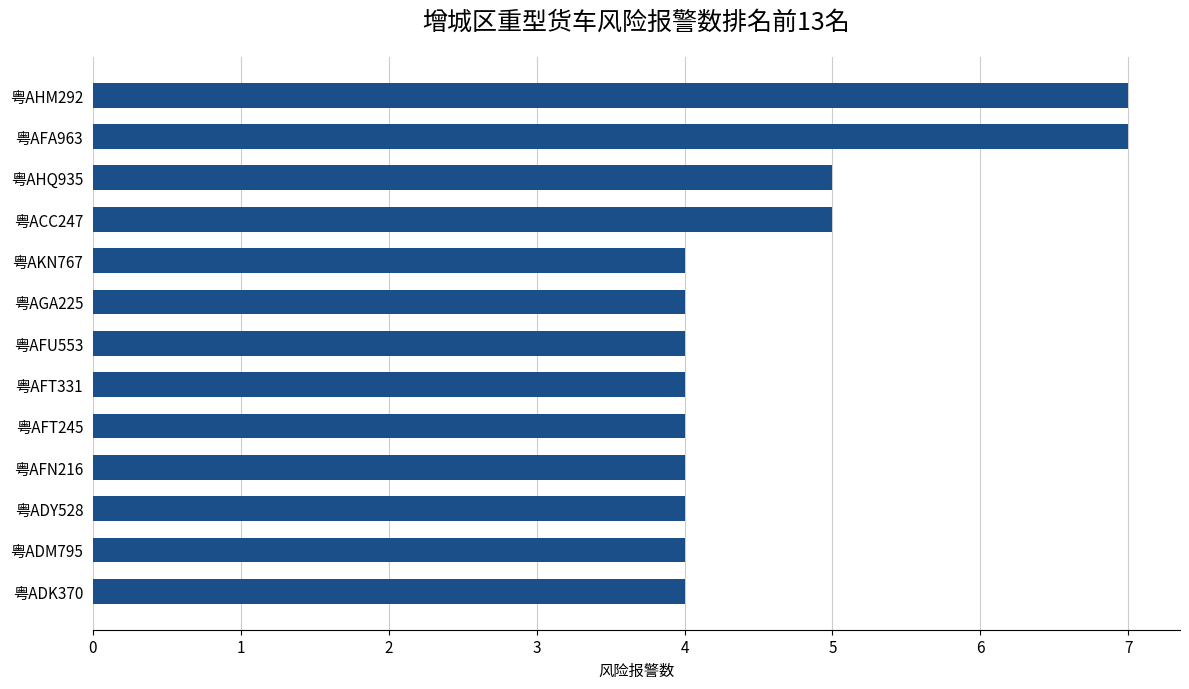

Does the chart contain stacked bars?

No